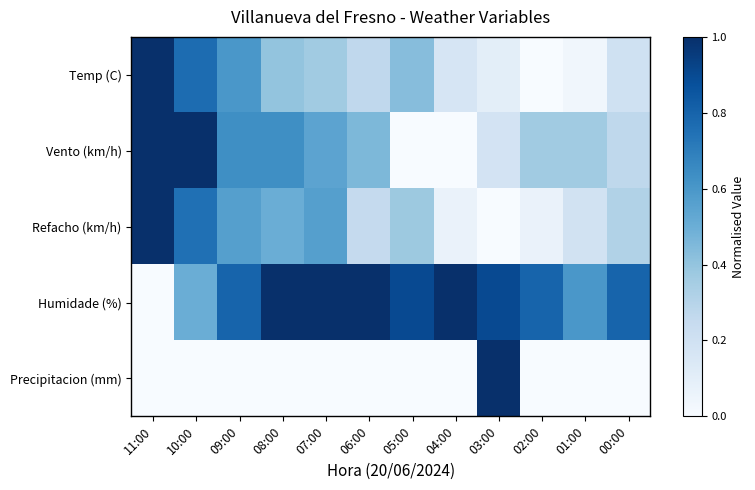

Count the number of categories in the chart.

12